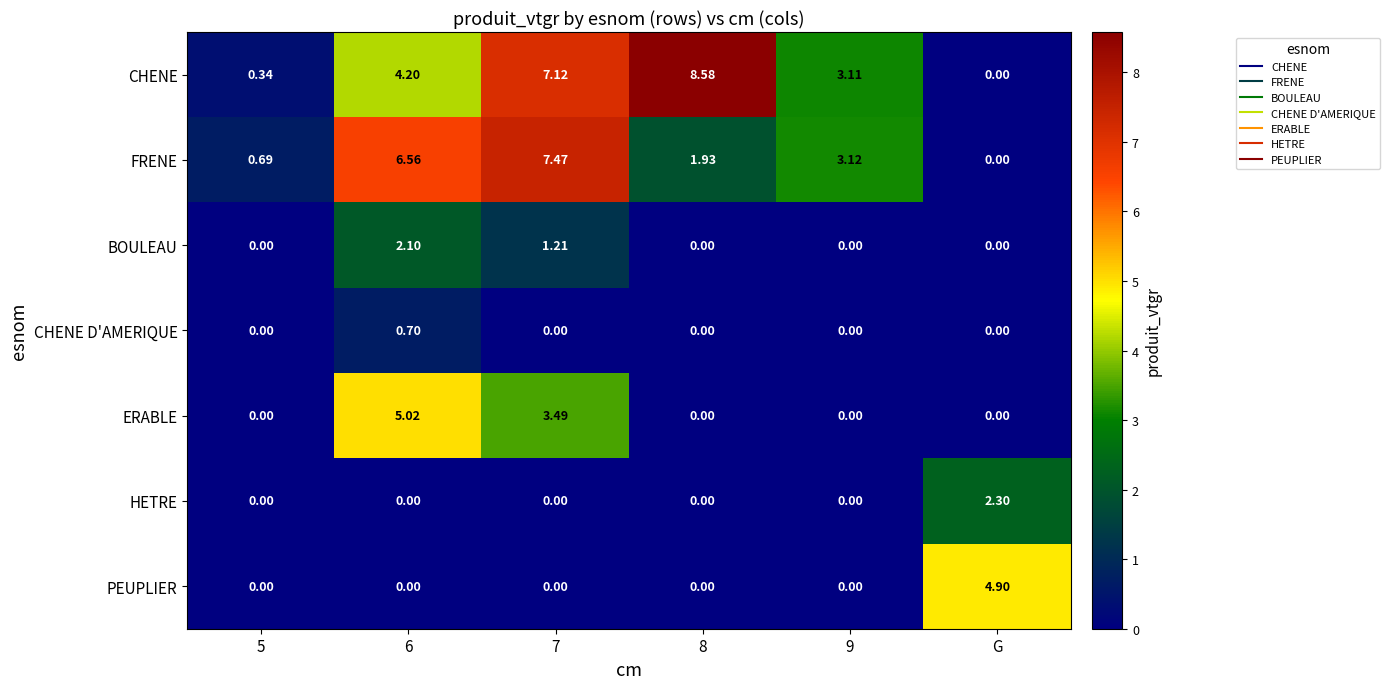

List the series in order of their peak value, lowest first.

CHENE D'AMERIQUE, BOULEAU, HETRE, PEUPLIER, ERABLE, FRENE, CHENE